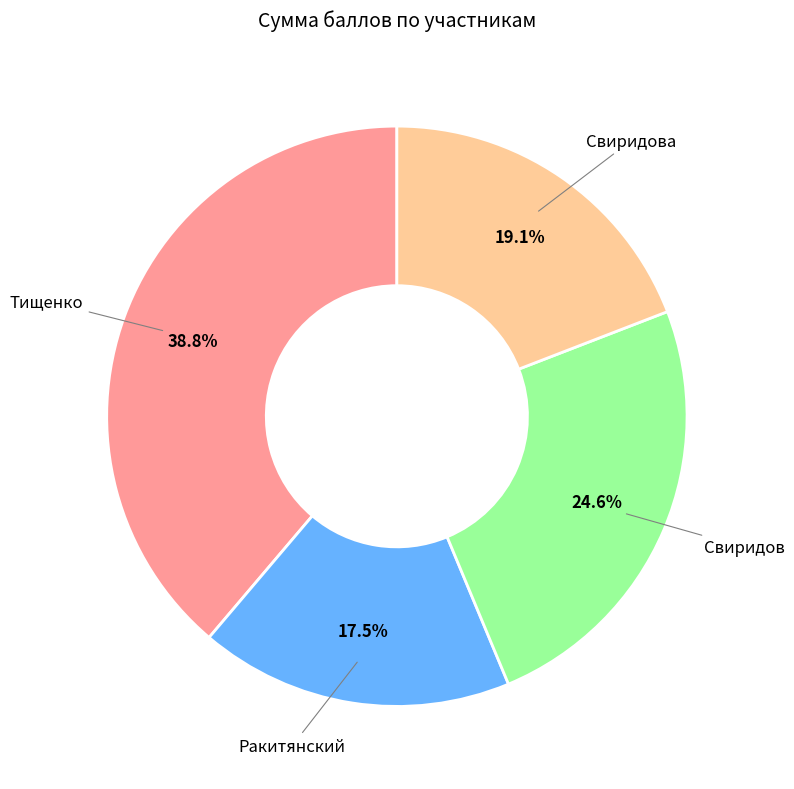

Which has a higher value, Тищенко or Свиридов?

Тищенко